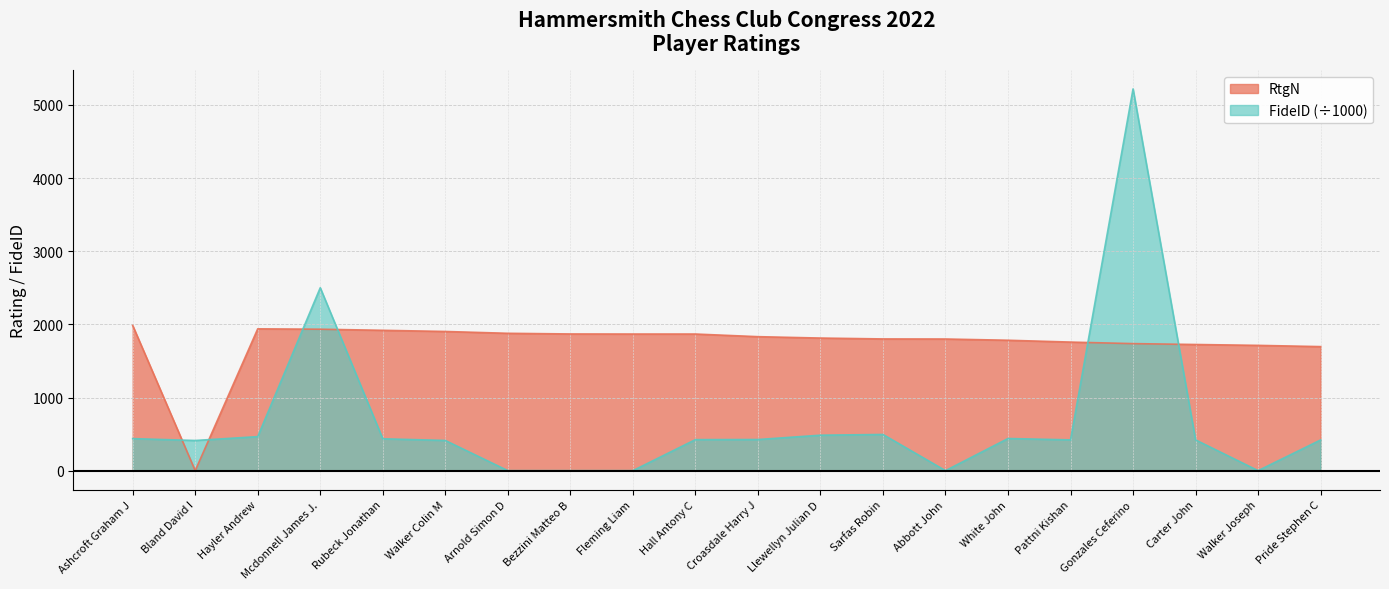

What is the label of the 15th point from the right?

Walker Colin M